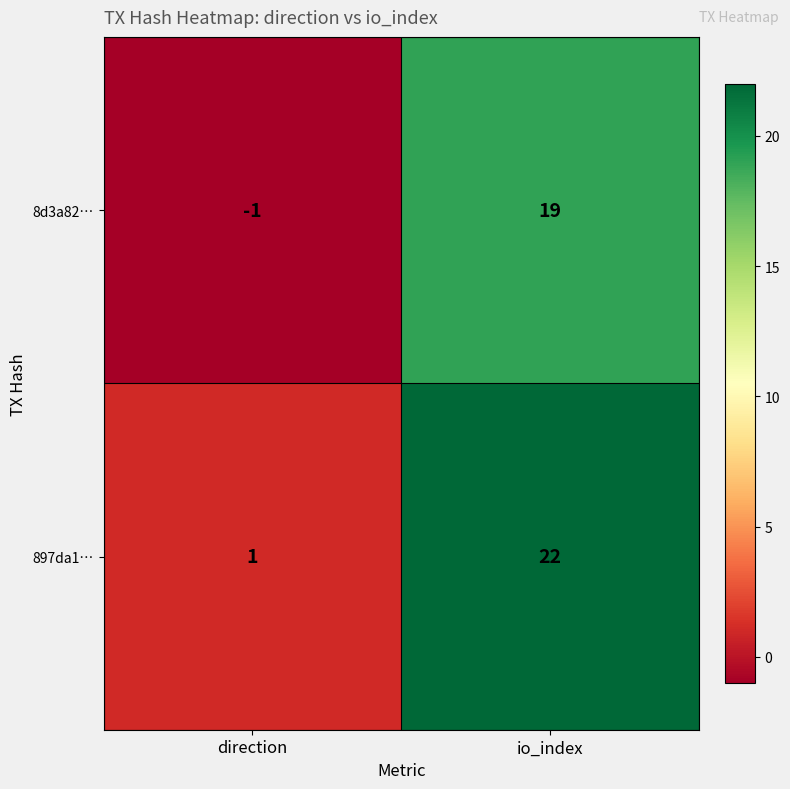

What is the minimum value shown in the chart?

-1